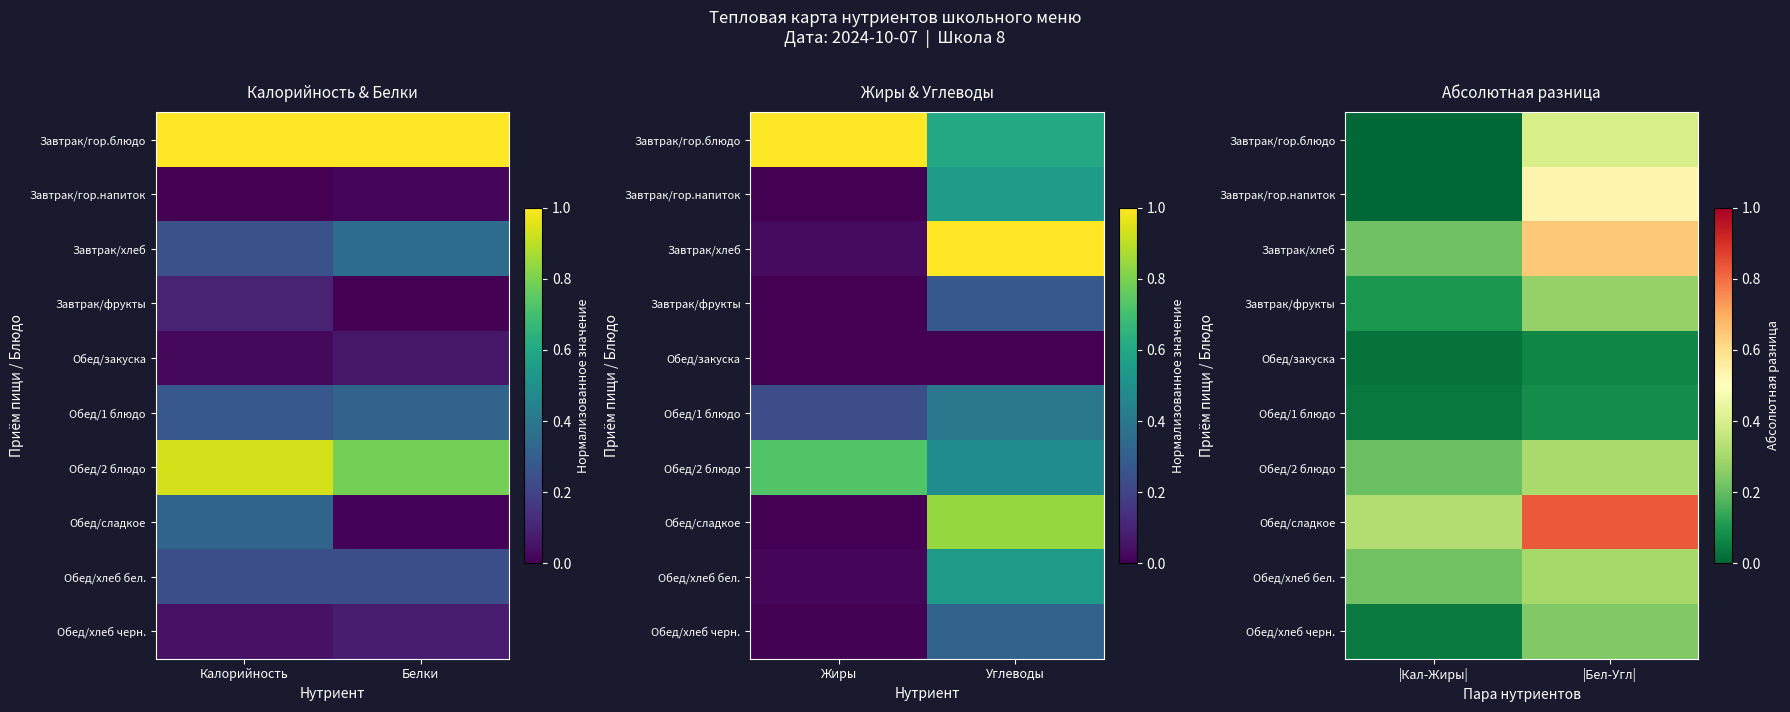

What is the sum of all Завтрак/хлеб values?

0.9